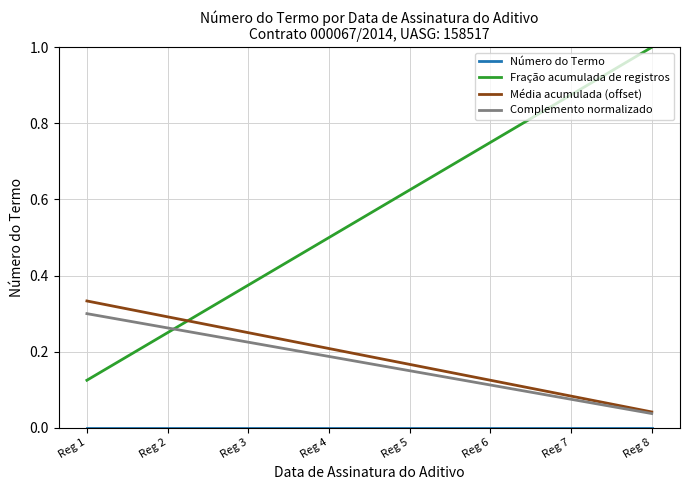

Which series has the widest spread of values?

Fração acumulada de registros